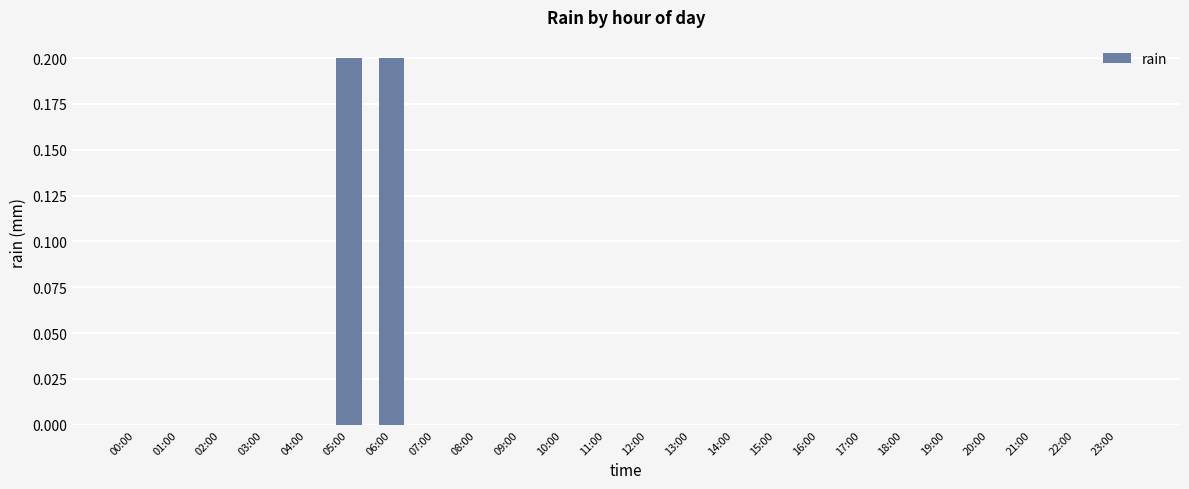

True or false: the data shows 0.1 at 11:00.

False